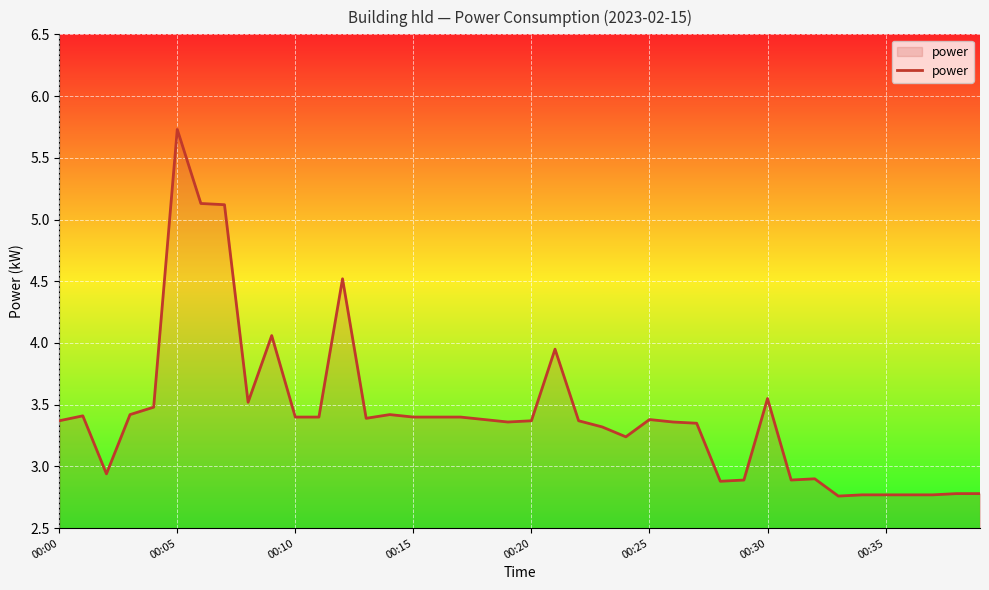

Does the chart have visible grid lines?

Yes